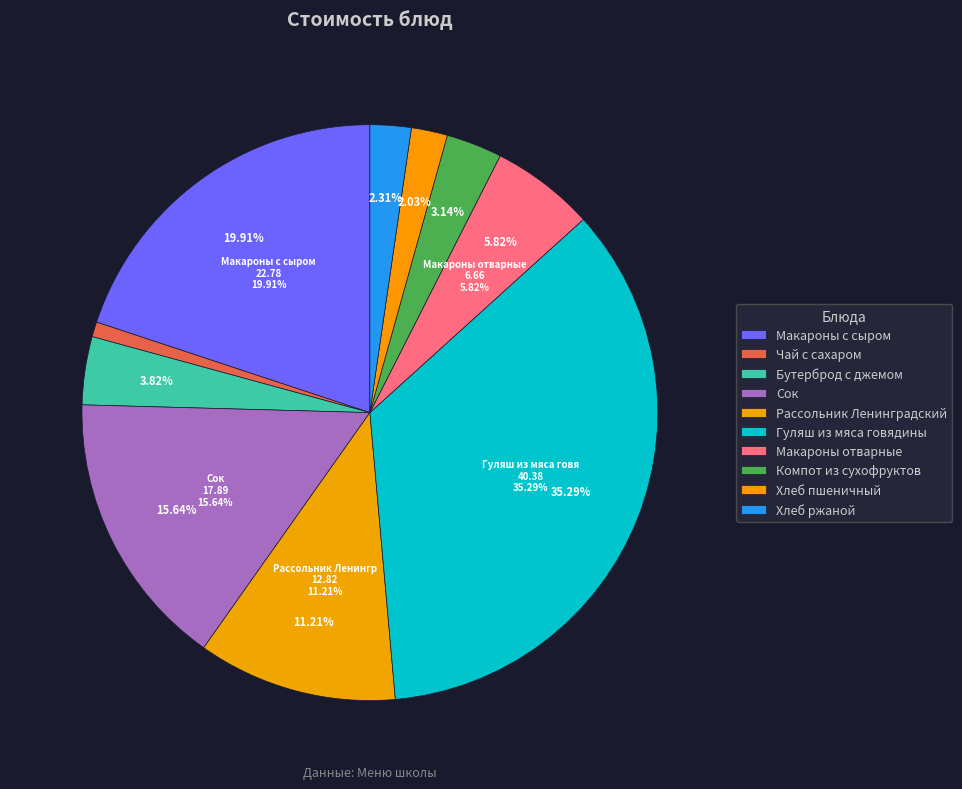

To the nearest percent, what percentage of the pie is Чай с сахаром?

1%